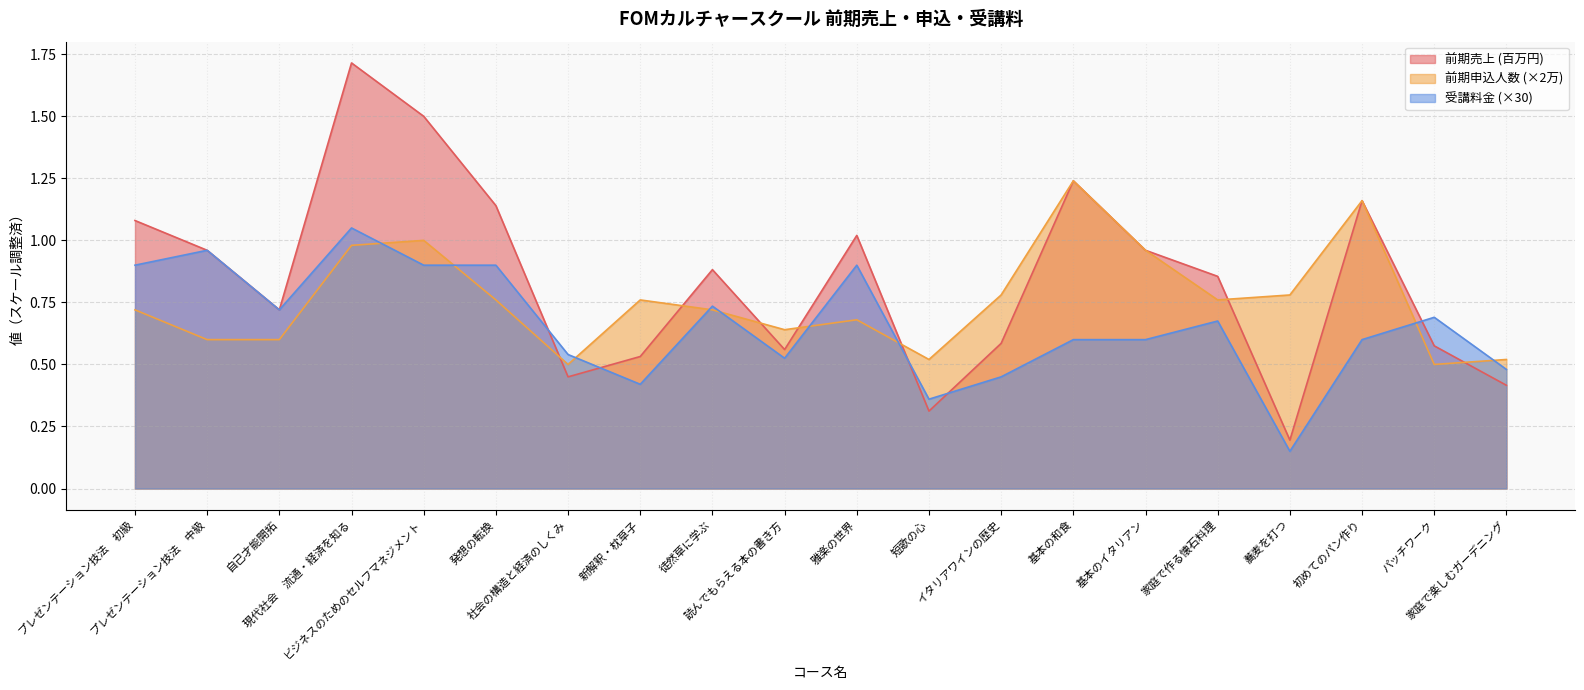

What is the total value across all series at ビジネスのためのセルフマネジメント?

3.4